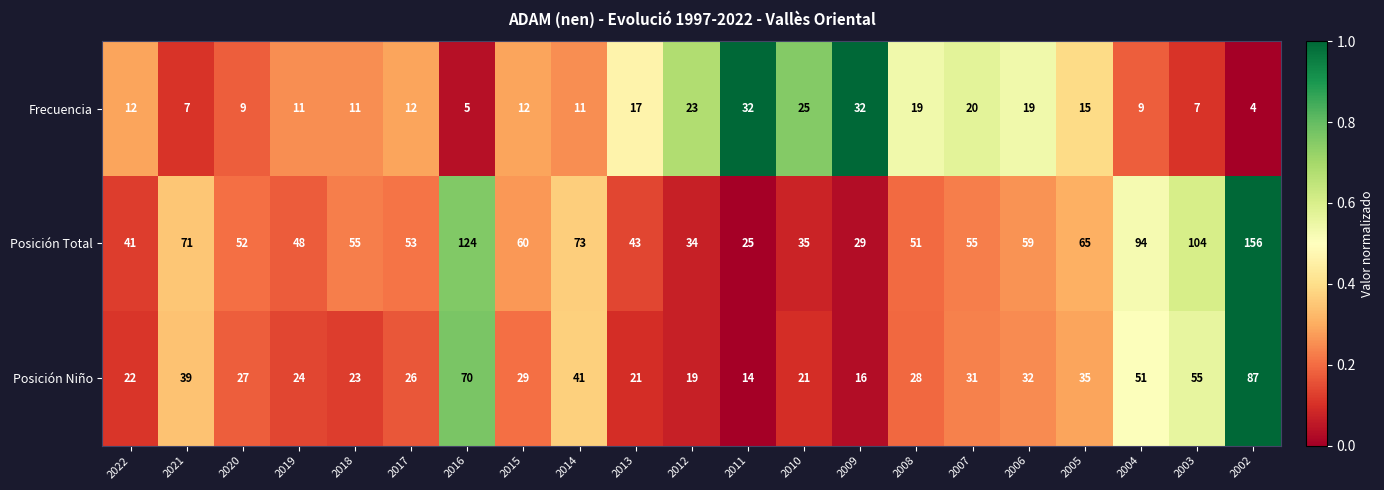

What is the maximum value for Posición Niño?

87